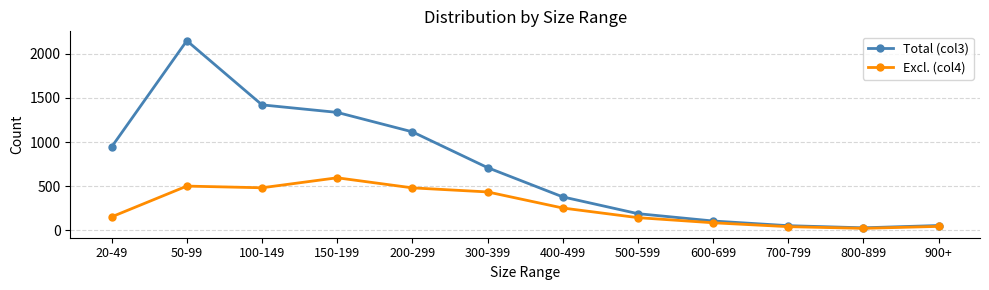

Which series changed the most between 150-199 and 300-399?

Total (col3)